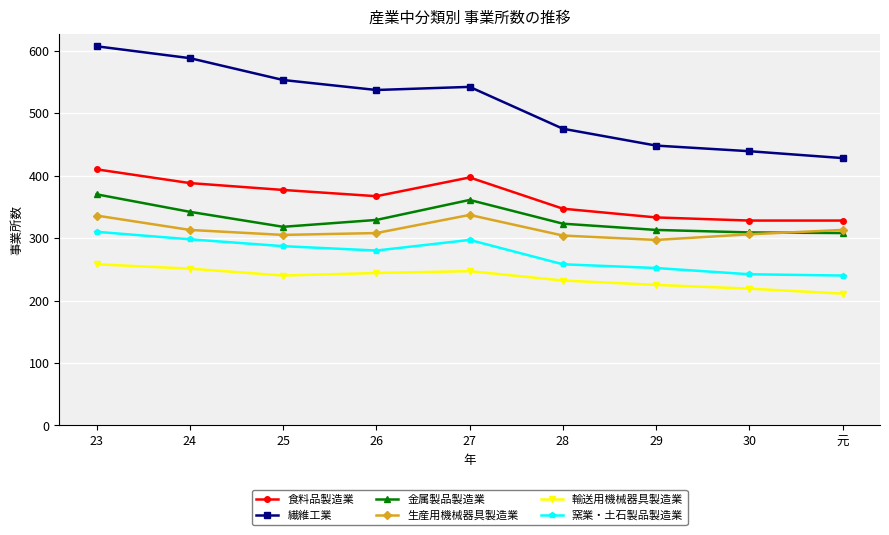

True or false: 食料品製造業 and 輸送用機械器具製造業 intersect in this chart.

False